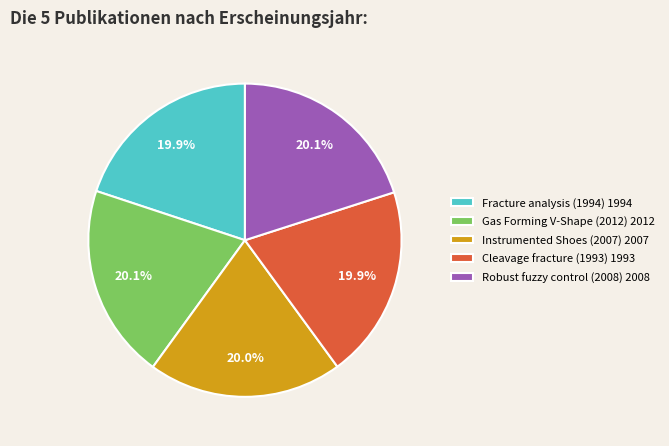

To the nearest percent, what percentage of the pie is Gas Forming V-Shape (2012)?

20%